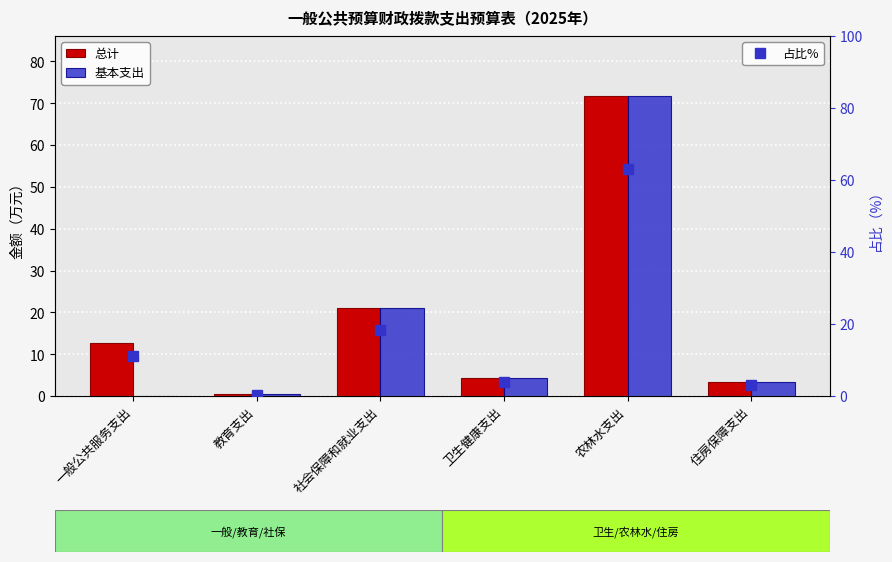

How many groups of bars are there?

6